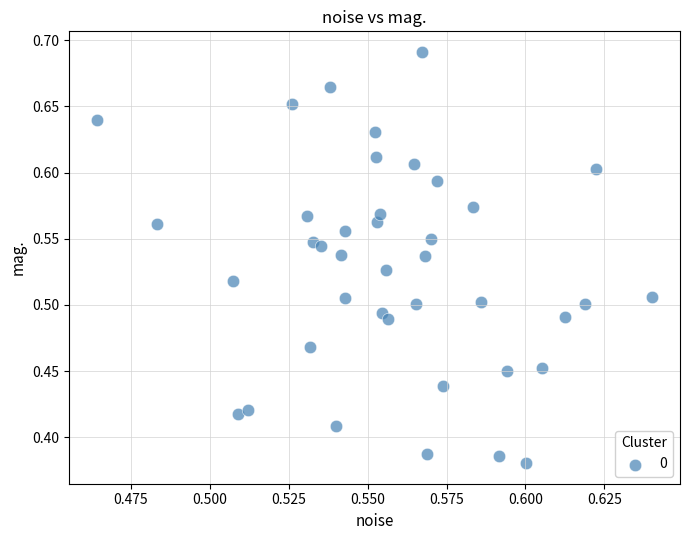

What is the range of Y values (max minus min)?

0.3